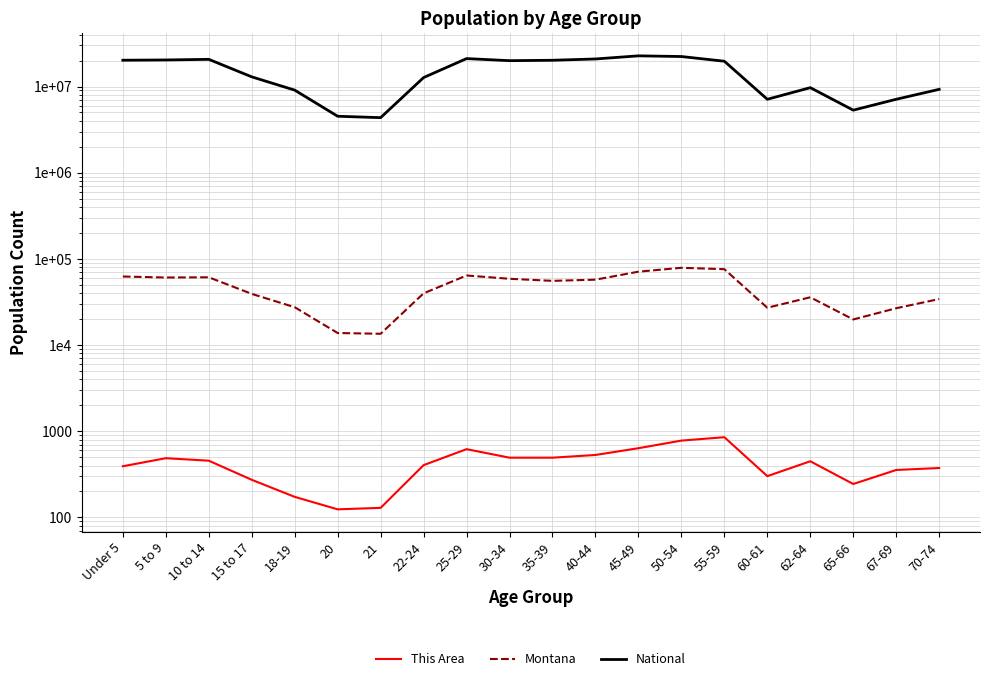

At which category does This Area reach its first local valley?

20